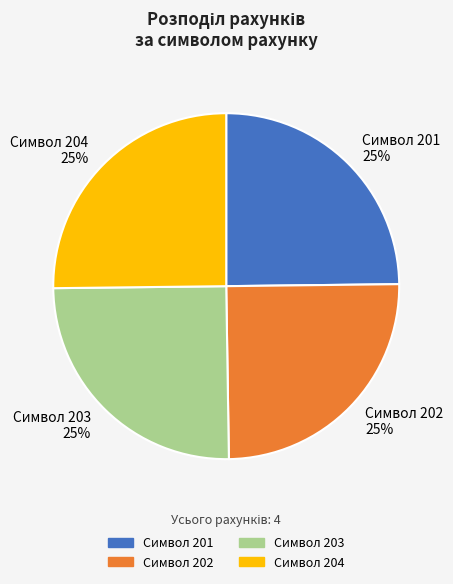

Is there any slice that represents more than half of the pie?

No